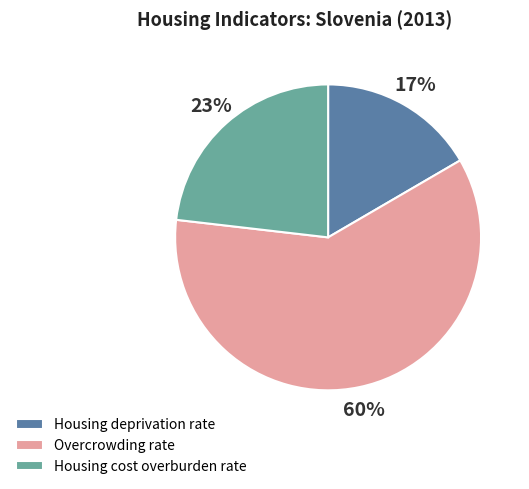

Is there any slice that represents more than half of the pie?

Yes